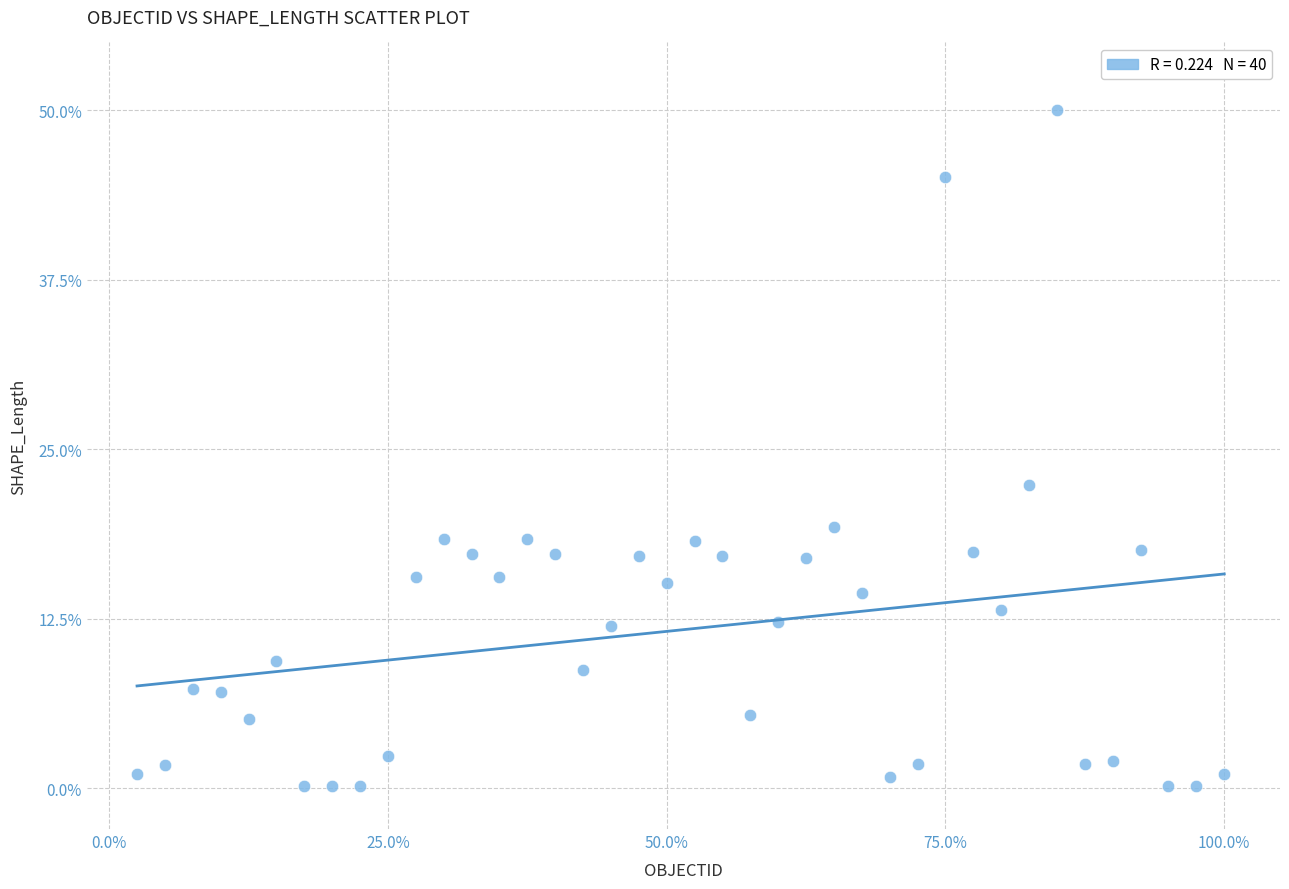

What Y value in the scatter plot is closest to 25?

22.3